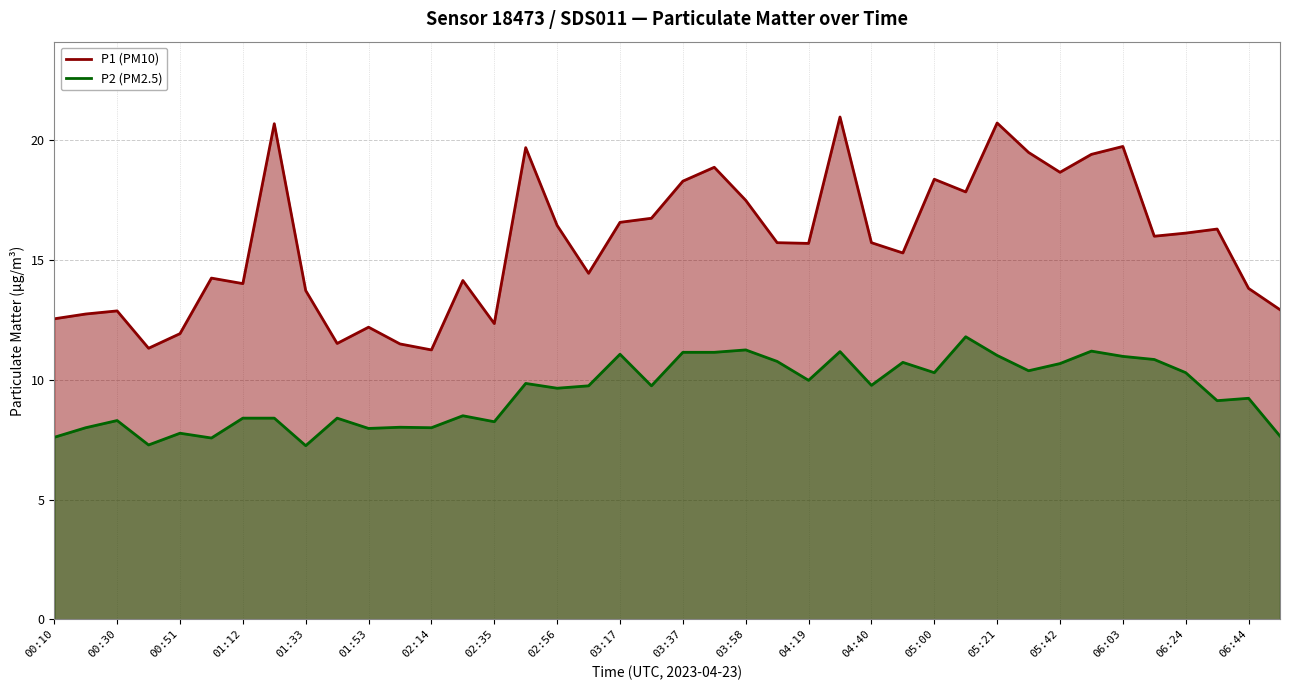

What is the greatest value displayed?

21.0